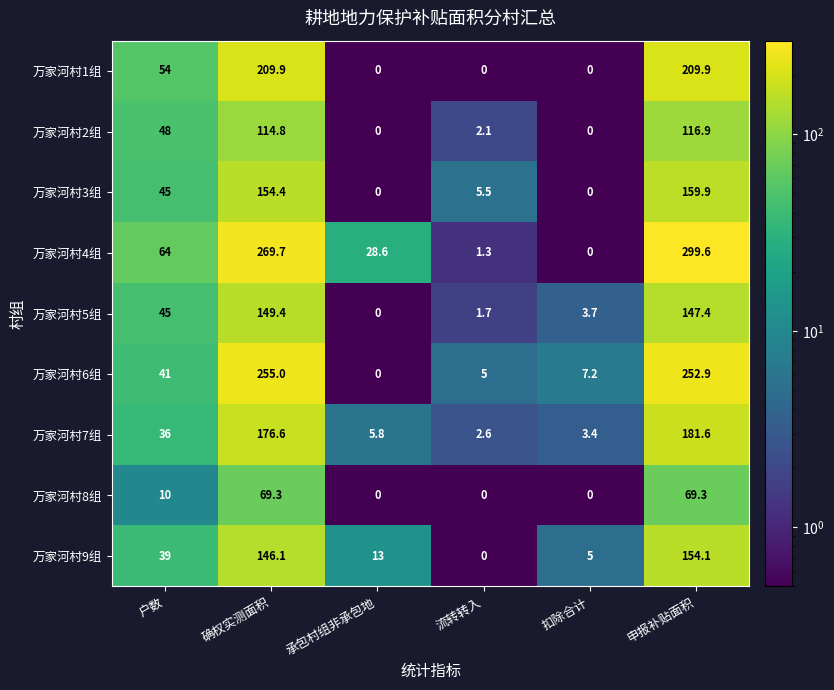

How many distinct data groups are displayed?

9